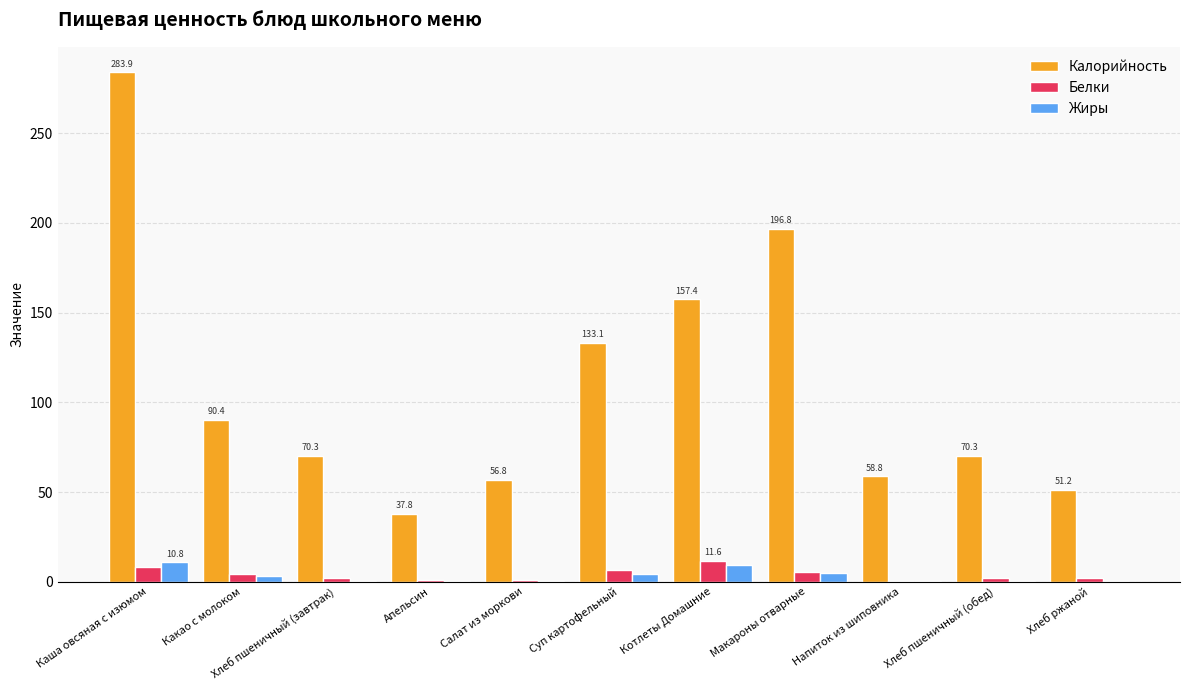

Which series changed the most between Какао с молоком and Салат из моркови?

Калорийность